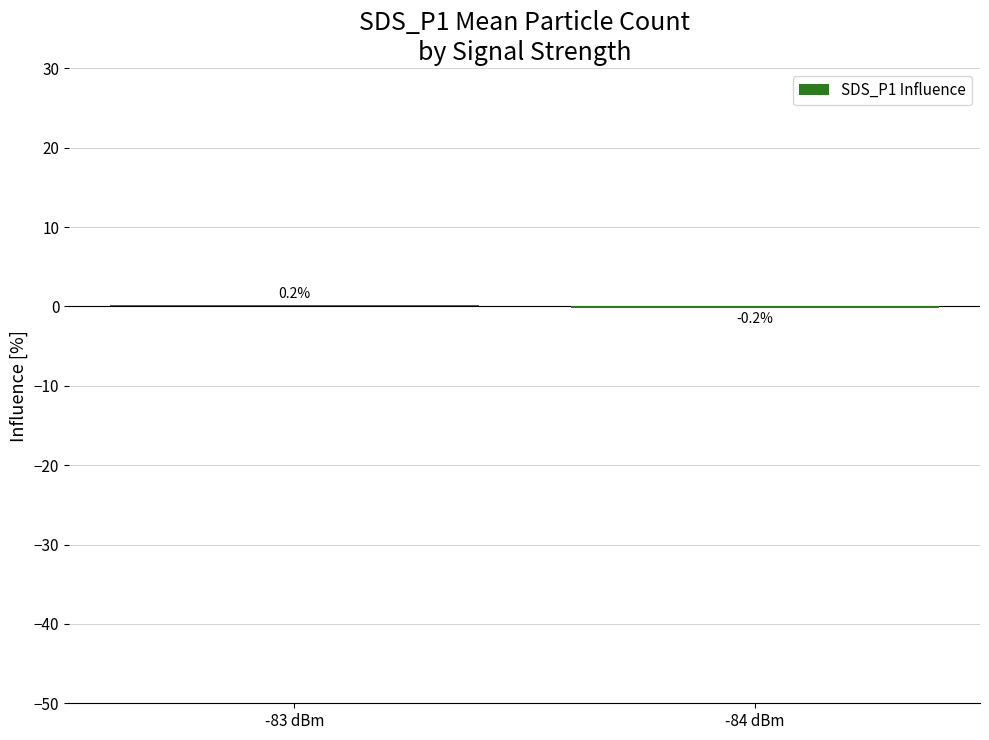

At which category does the chart reach its peak across all series?

-83 dBm